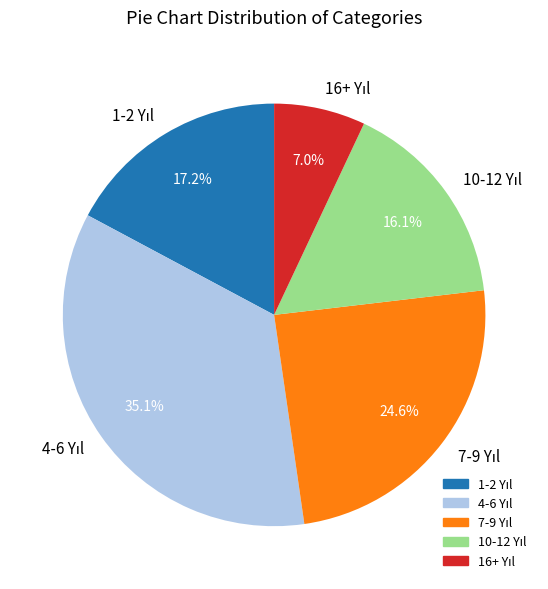

Is there any slice that represents more than half of the pie?

No